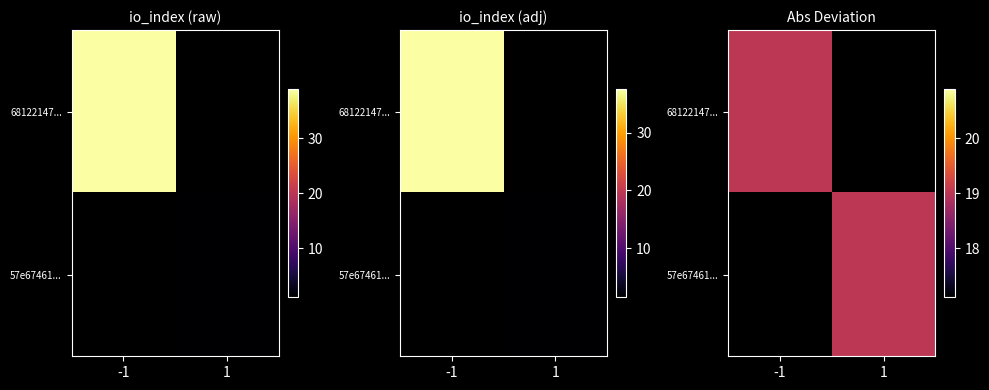

List the series in order of their peak value, highest first.

68122147da94577377f4a0cf48373d7e766abca, 57e67461bd75455a480dc8ef9a7b44f8b124693